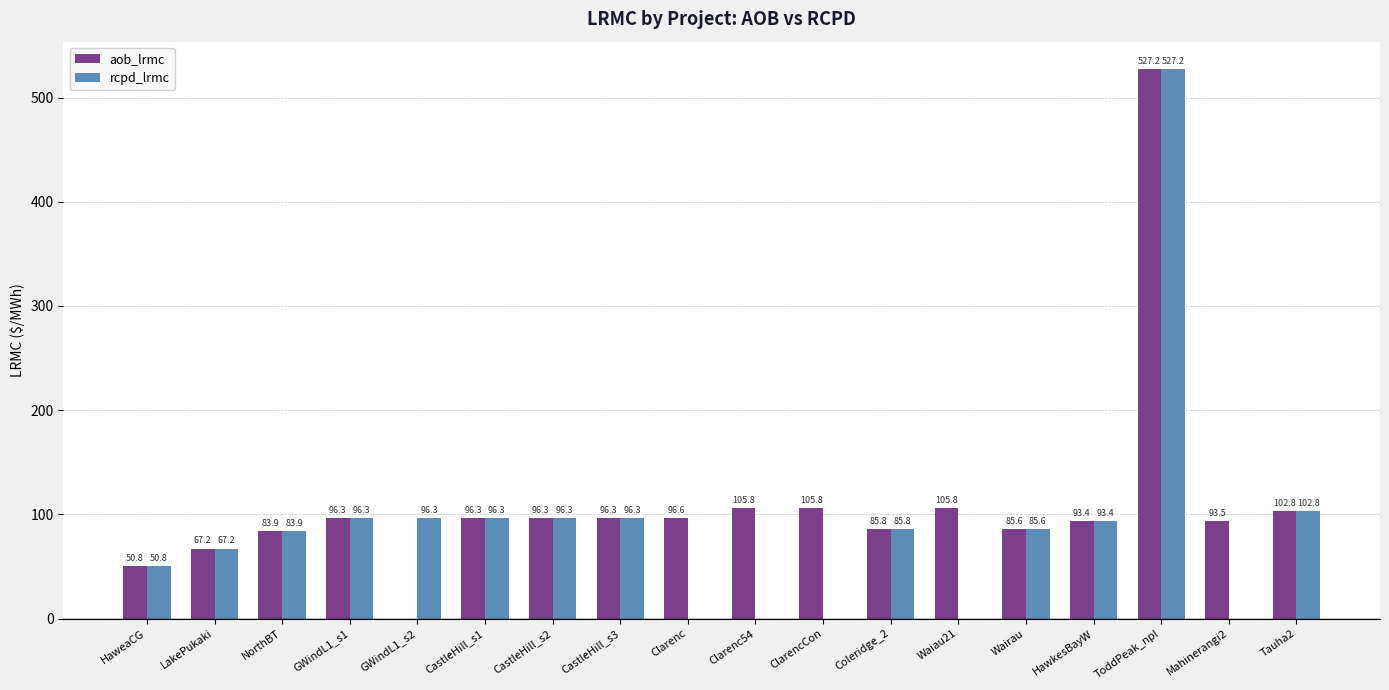

What are all the series names shown in the legend?

aob_lrmc, rcpd_lrmc